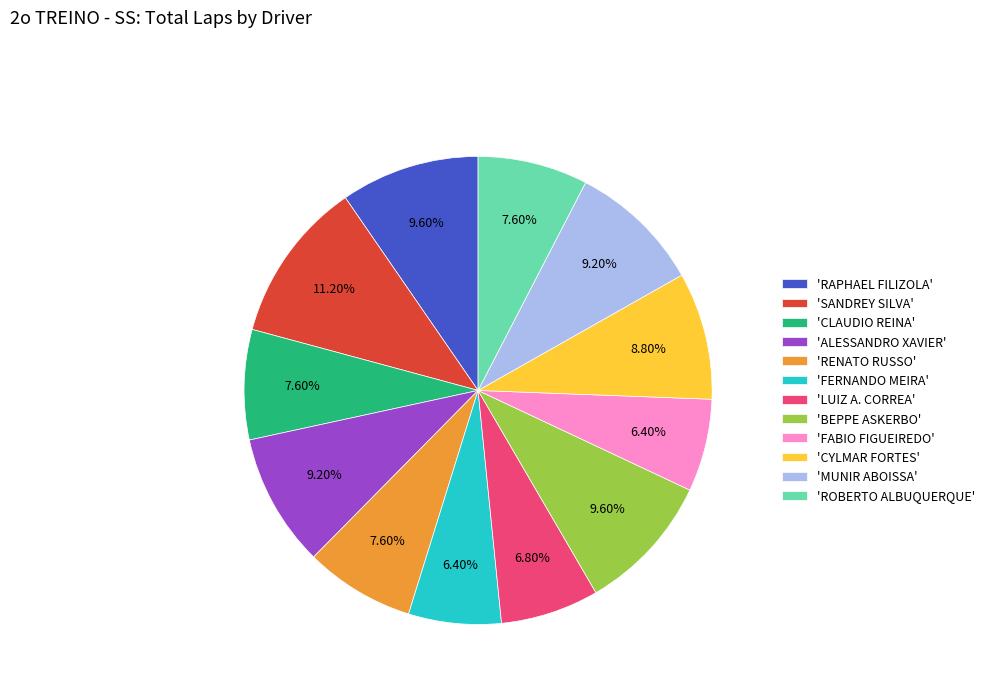

Does any single category account for the majority?

No